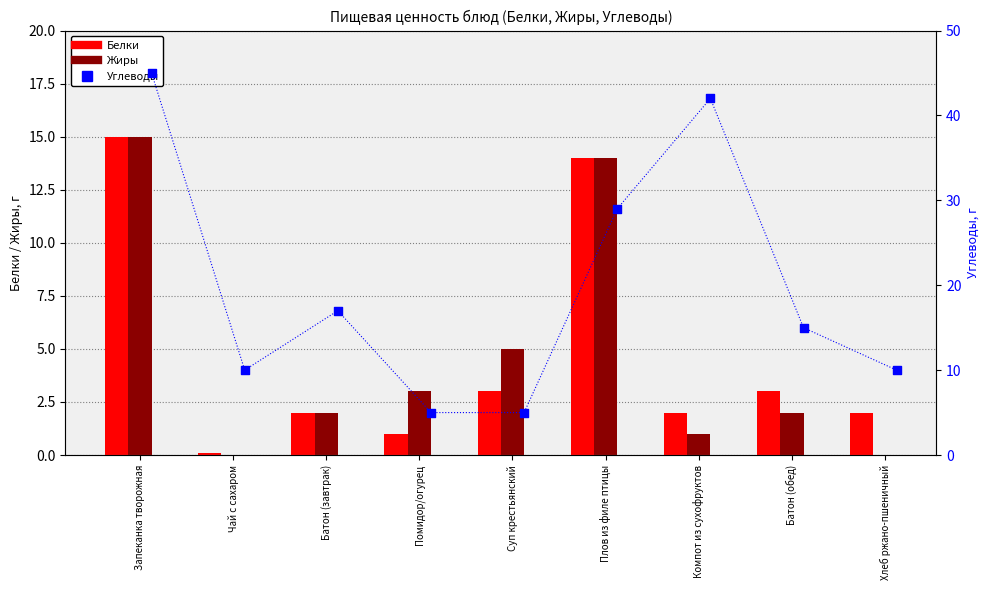

Which series reaches the maximum Y coordinate?

Углеводы